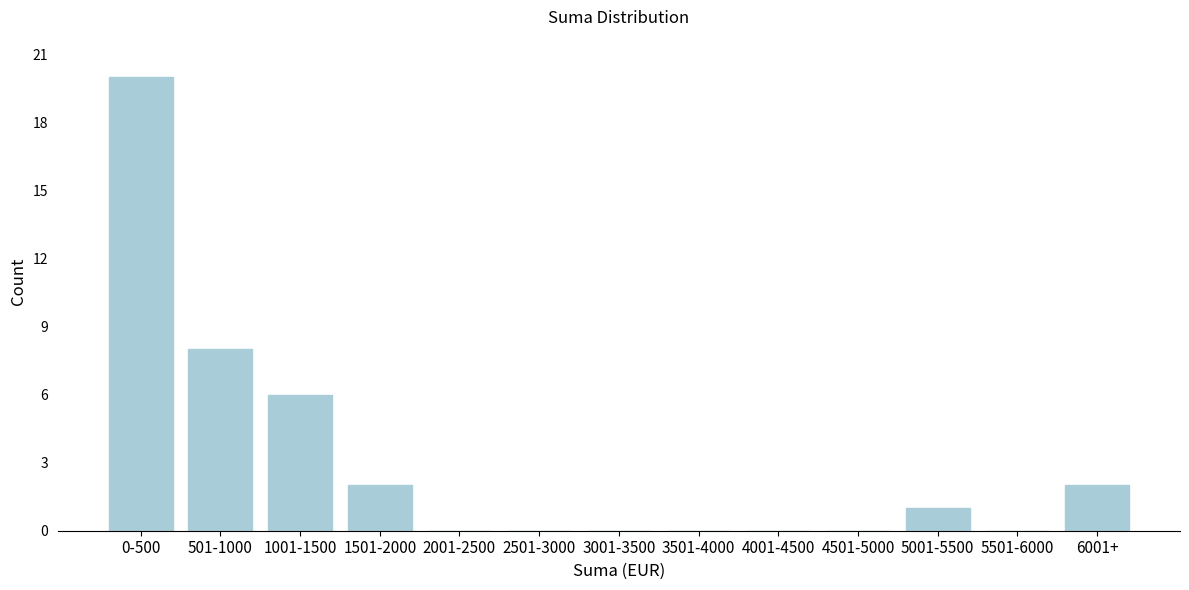

Reading left to right, transcribe all the data shown in this chart.

0-500=20	501-1000=8	1001-1500=6	1501-2000=2	2001-2500=0	2501-3000=0	3001-3500=0	3501-4000=0	4001-4500=0	4501-5000=0	5001-5500=1	5501-6000=0	6001+=2